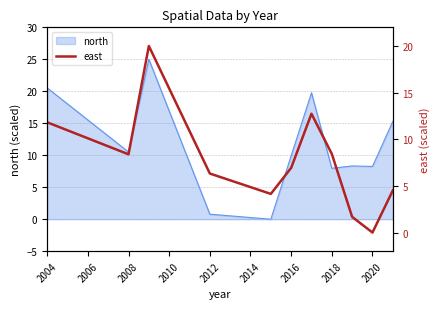

What is the maximum value for north?

25.0